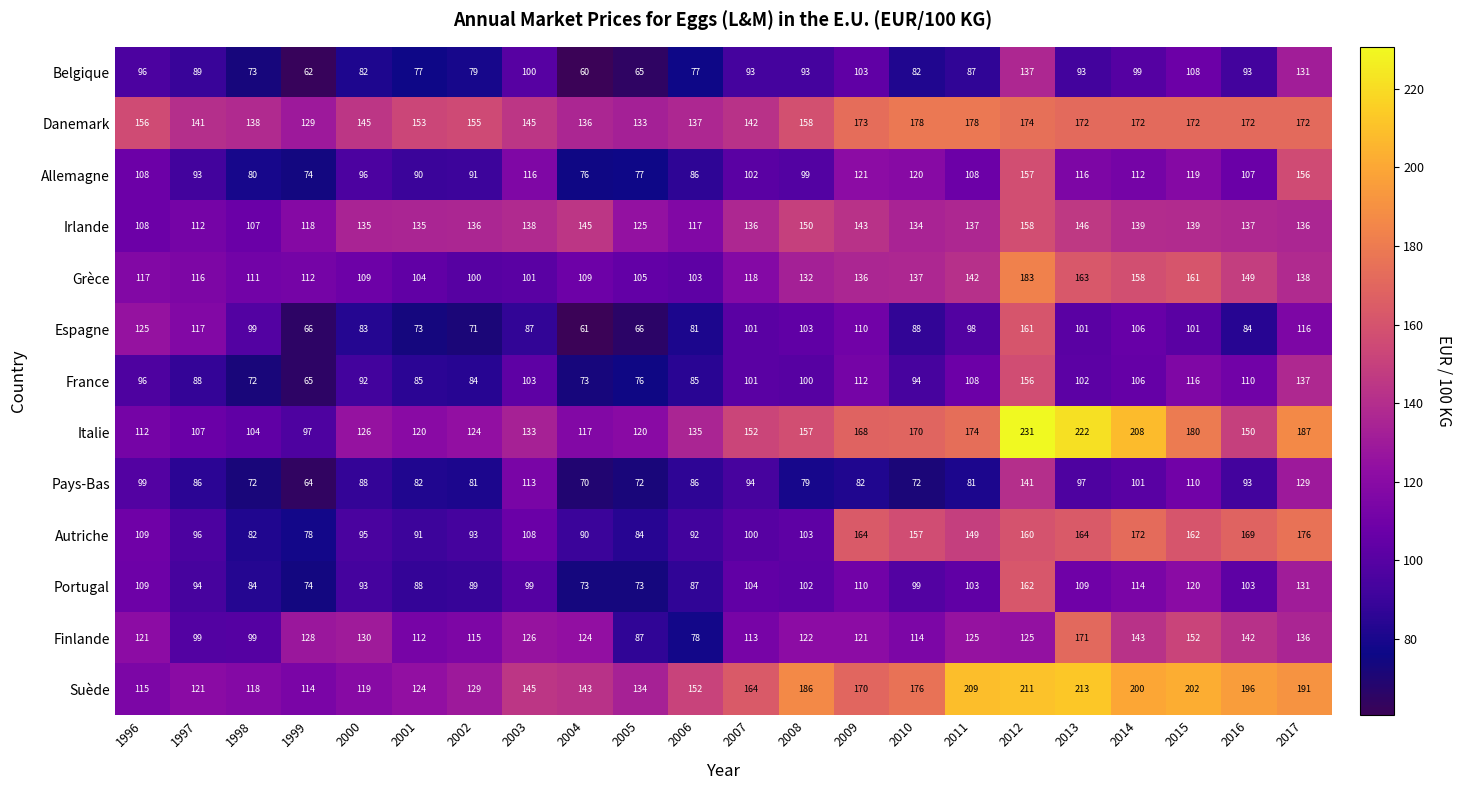

At which label does France first exceed 100?

2003